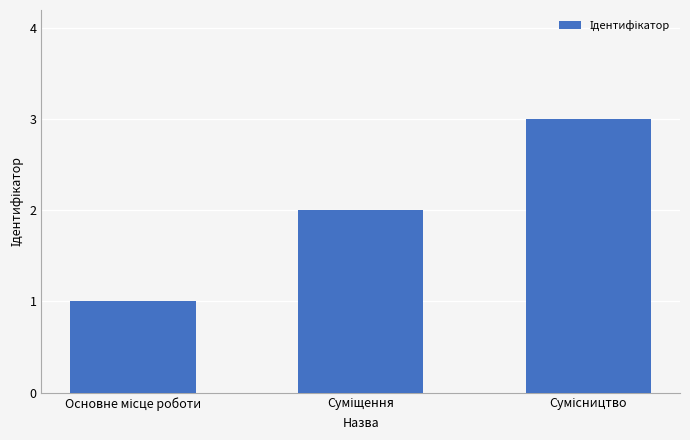

What is the greatest value displayed?

3